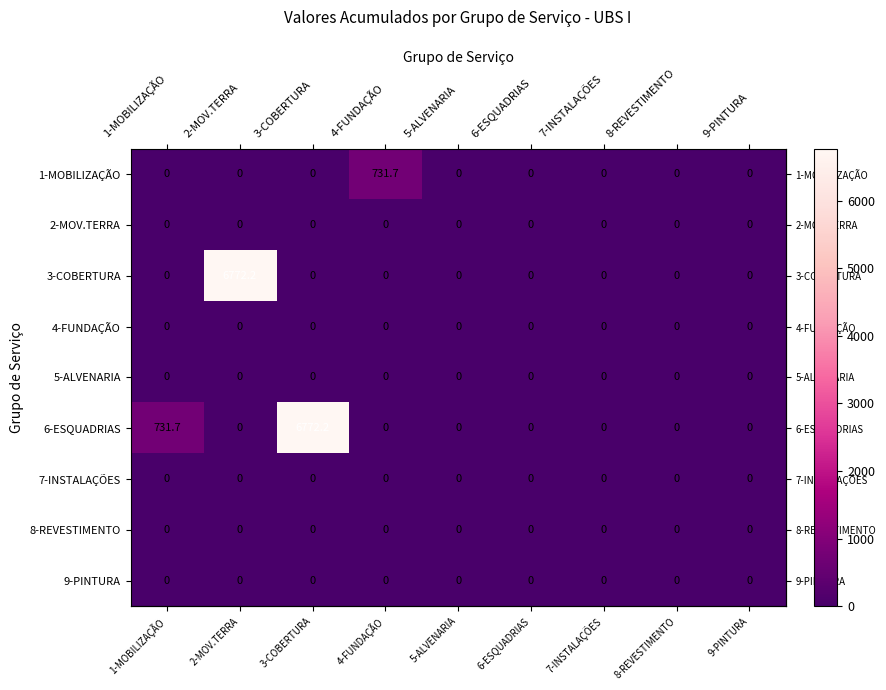

The 1-MOBILIZAÇÃO series shows -482.6 at 8-REVESTIMENTO. True or false?

False